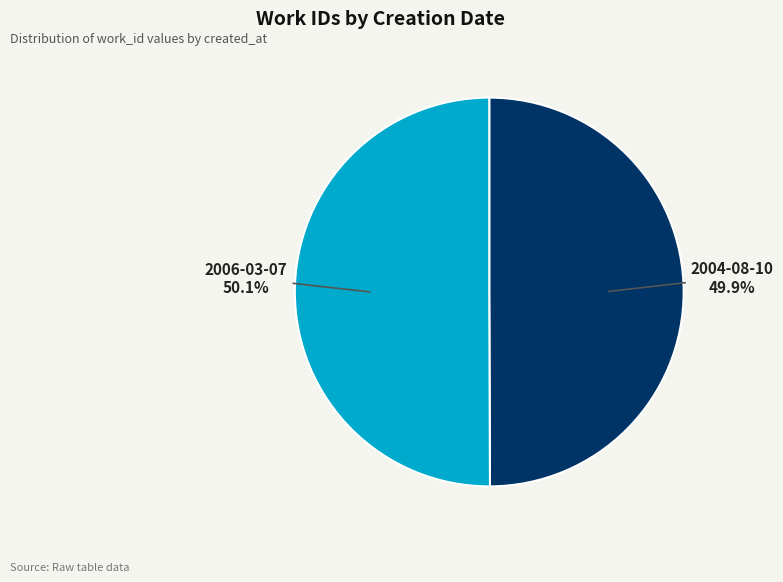

What is the ratio of the value at 2004-08-10 to the value at 2006-03-07?

1.0